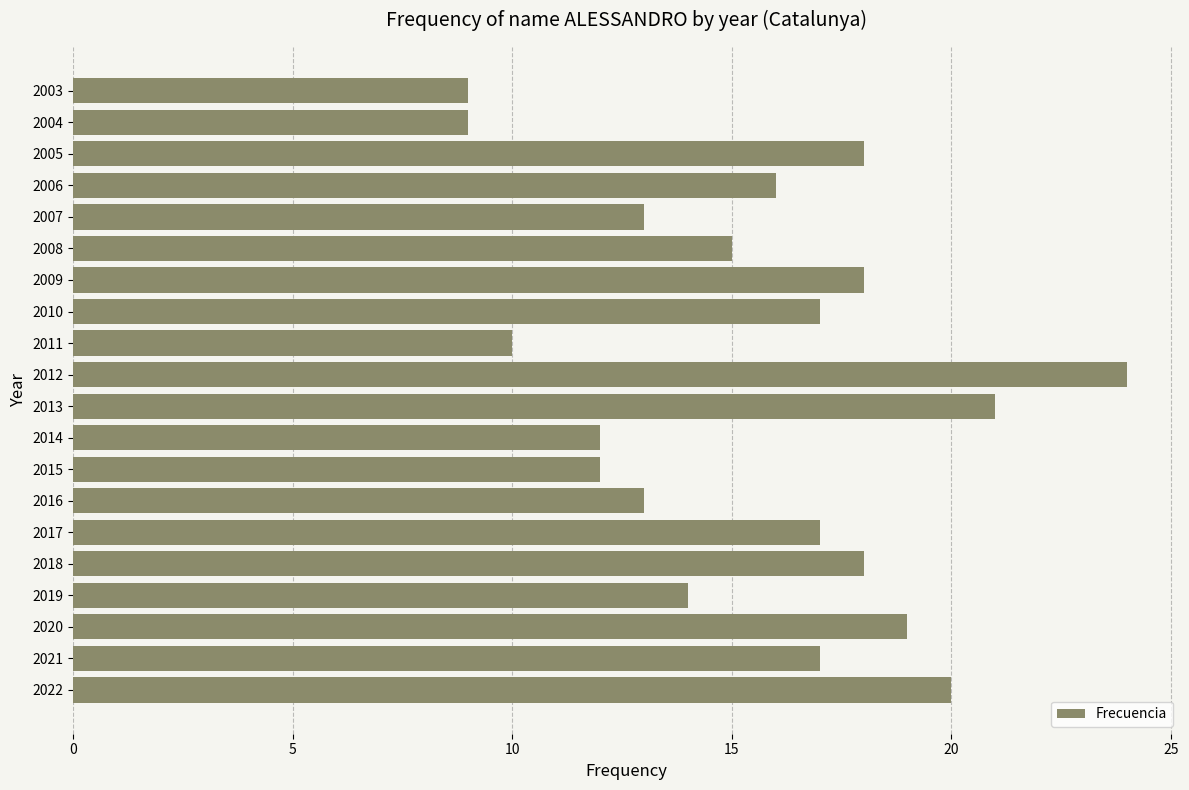

Reading bottom to top, extract all data points from this chart.

20	17	19	14	18	17	13	12	12	21	24	10	17	18	15	13	16	18	9	9